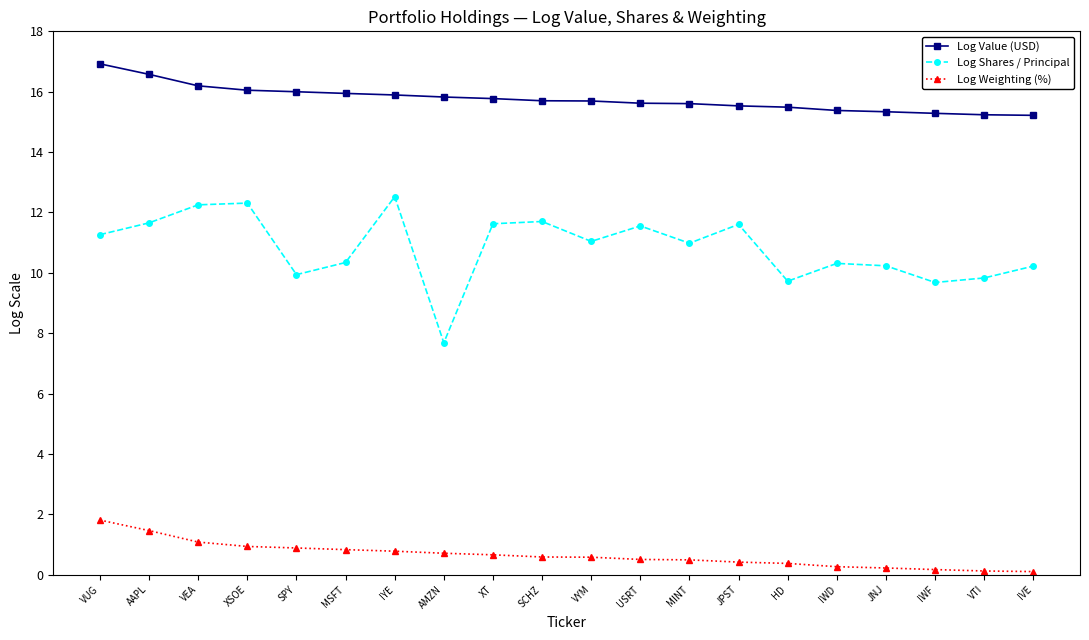

Which series has the largest range (max minus min)?

Log Shares / Principal